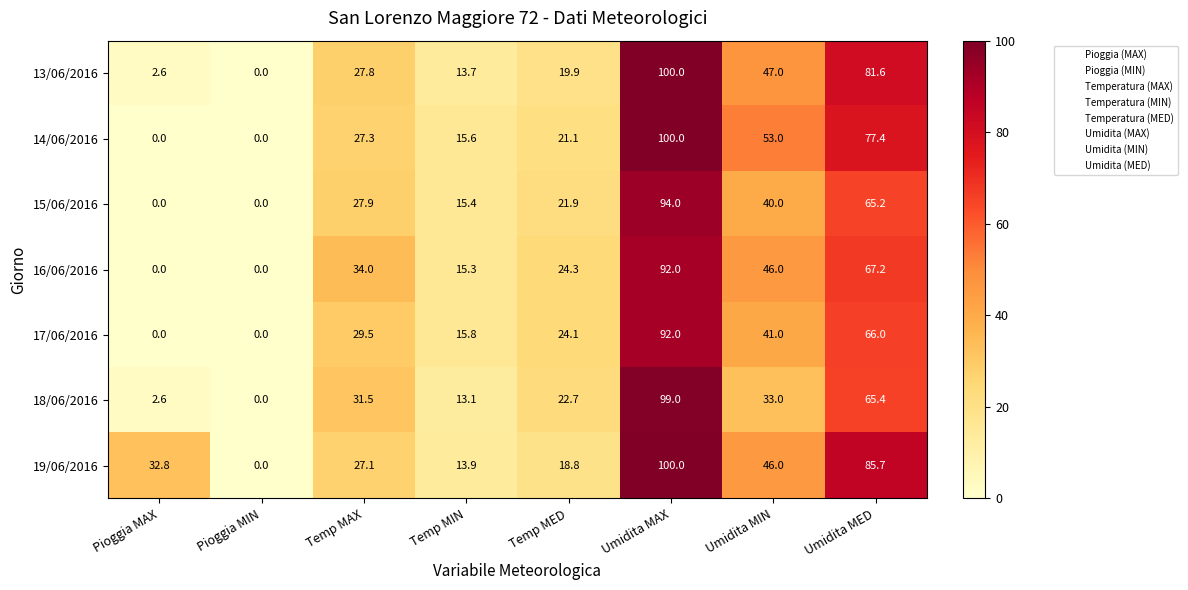

What is the difference between the maximum and minimum values in the 13/06/2016 series?

100.0